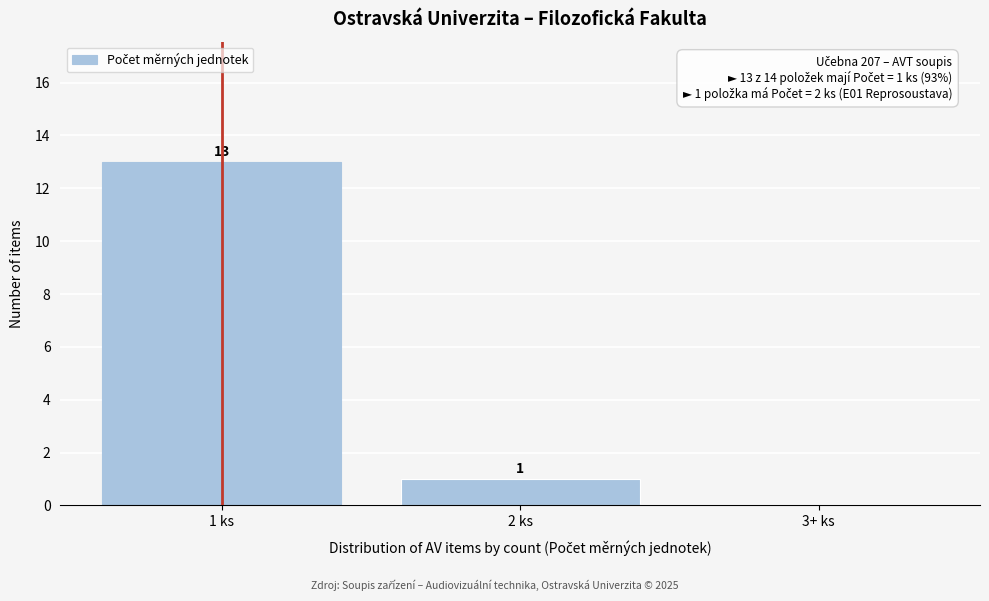

Reading right to left, transcribe all the data shown in this chart.

3+ ks=0	2 ks=1	1 ks=13